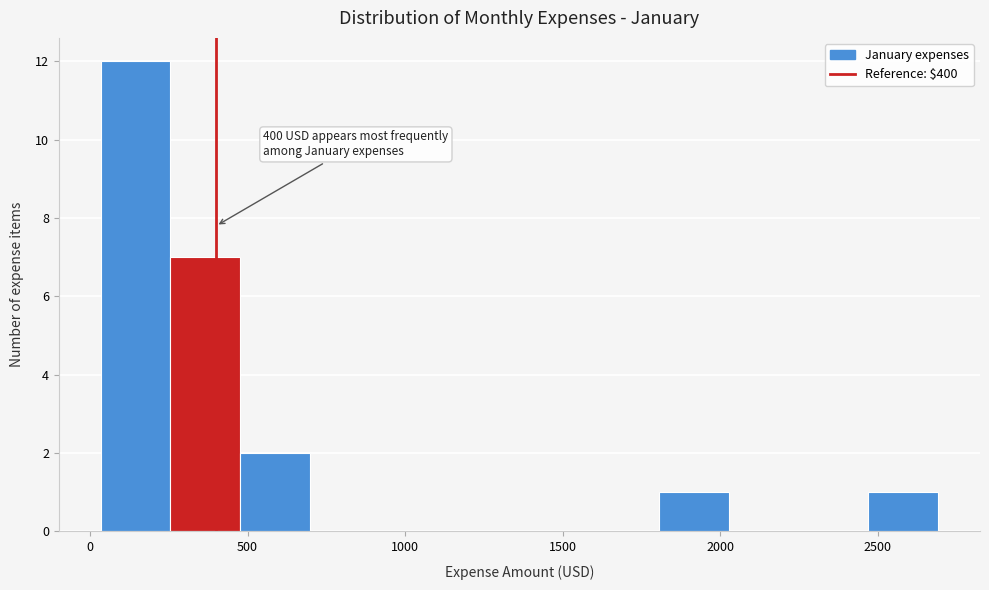

Over which range of the x-axis is the bar tallest?

50 to 250